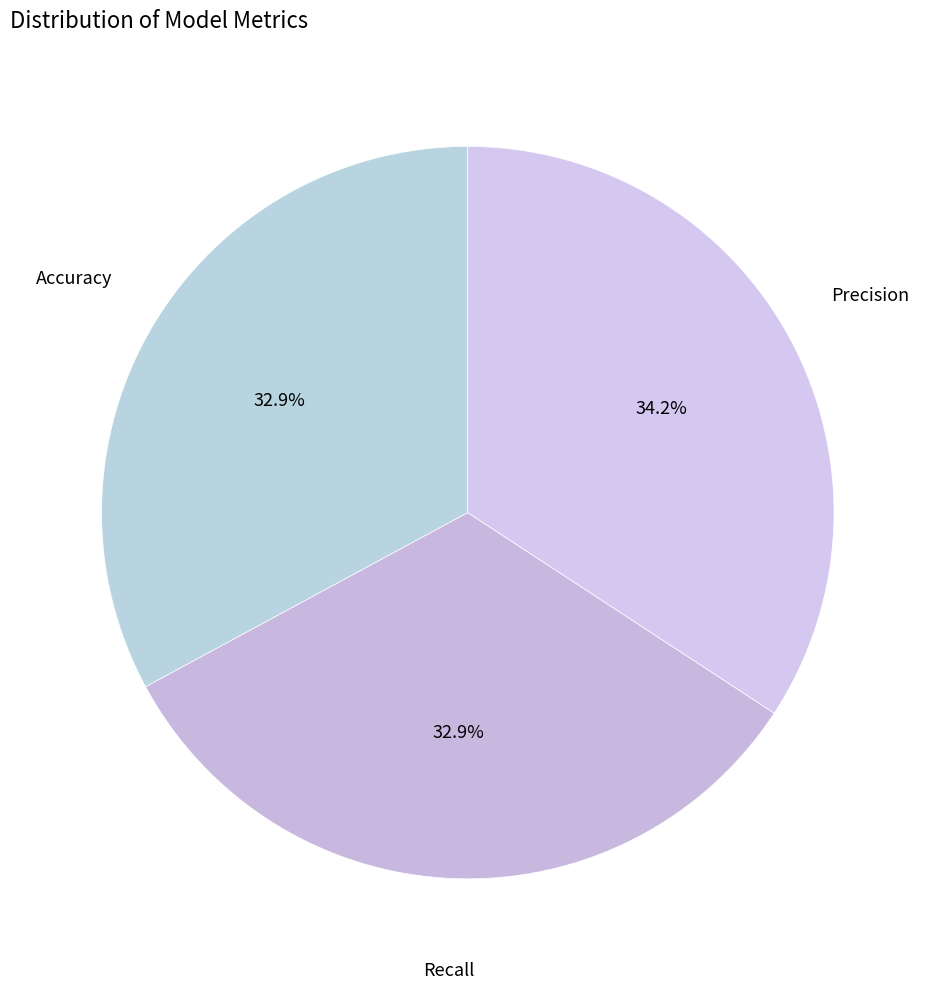

Which category has the biggest portion of the pie?

Precision